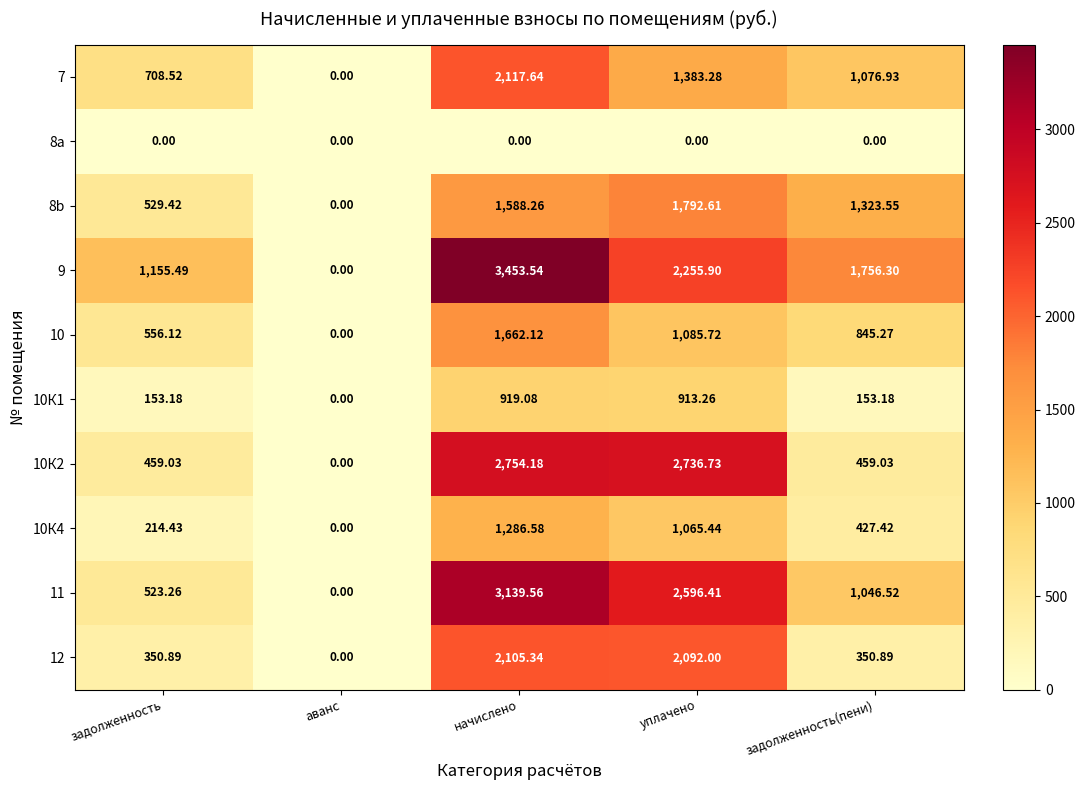

At which label does 9 reach its peak?

начислено